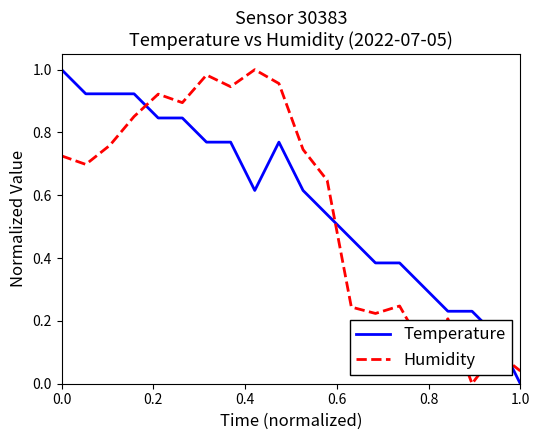

Which series ends up on top after the final intersection of Temperature and Humidity?

Humidity